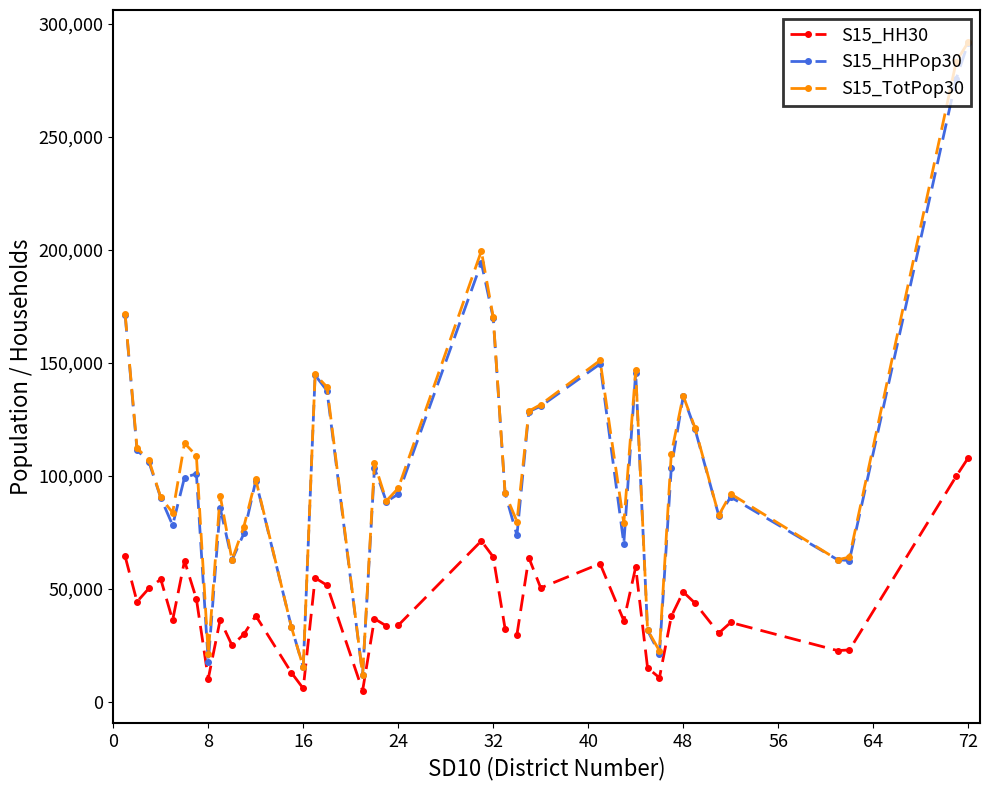

True or false: S15_HHPop30 and S15_HH30 intersect in this chart.

False